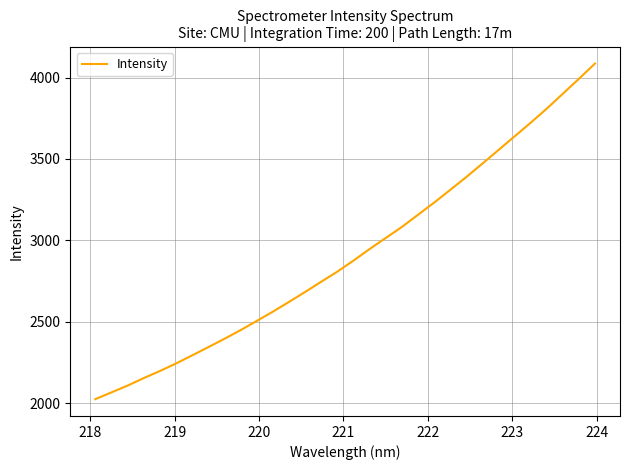

What is the minimum value shown in the chart?

2025.5